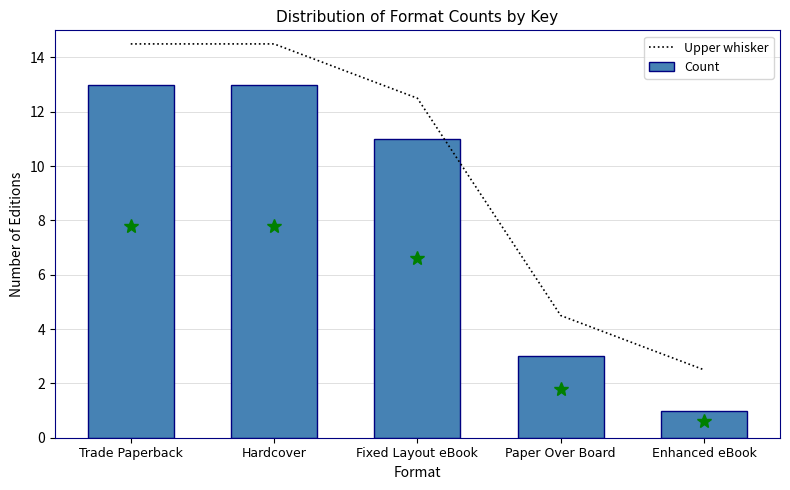

At which category does the chart reach its peak across all series?

Trade Paperback